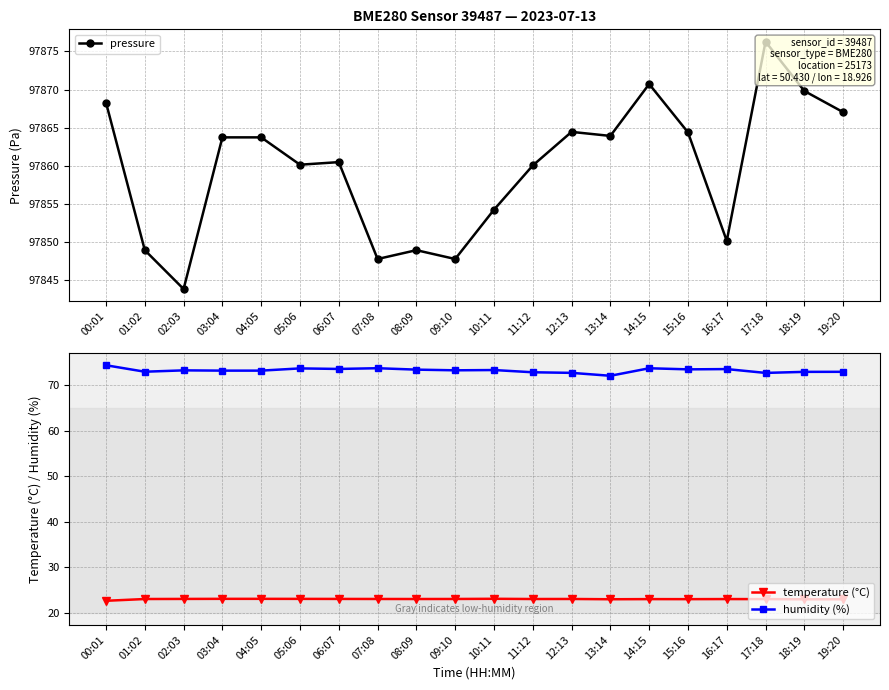

Which category has the lowest value in the temperature (°C) series?

00:01